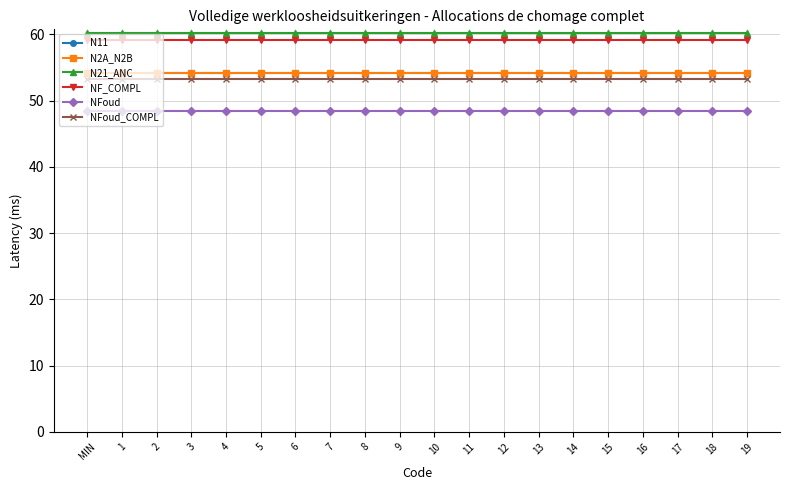

Which series has the largest range (max minus min)?

N11